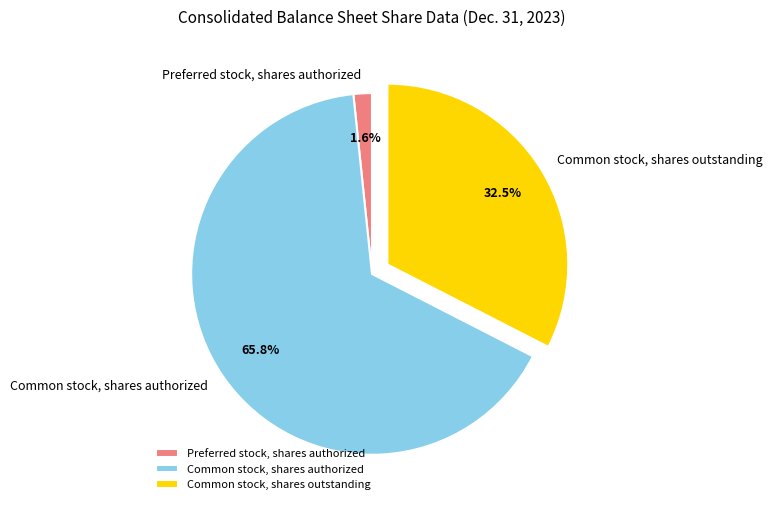

Is it true that Common stock, shares authorized is 66% of the pie?

True